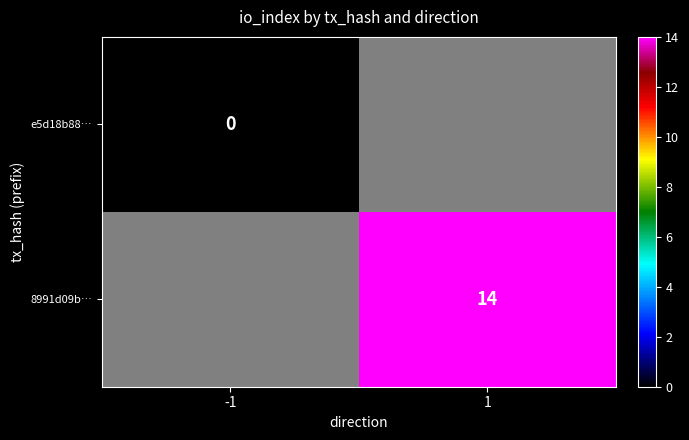

The value of 8991d09b… at 1 is 14. True or false?

True